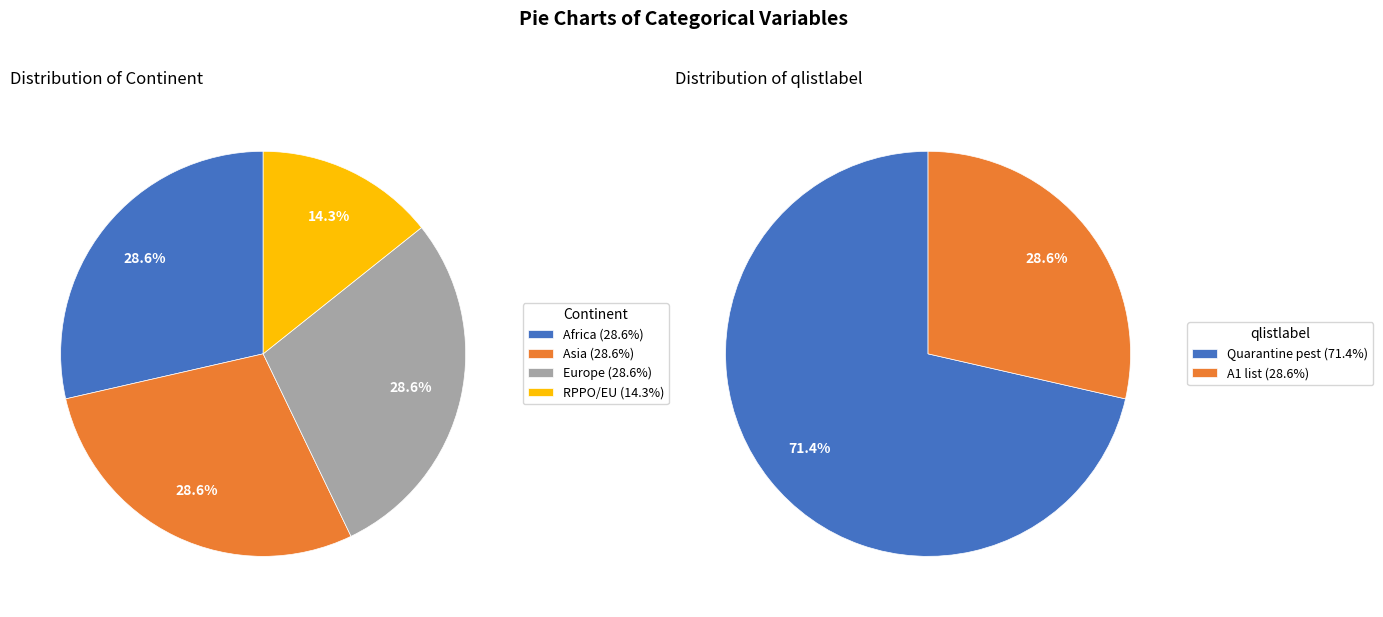

Does Norway account for over 50% of the chart?

No